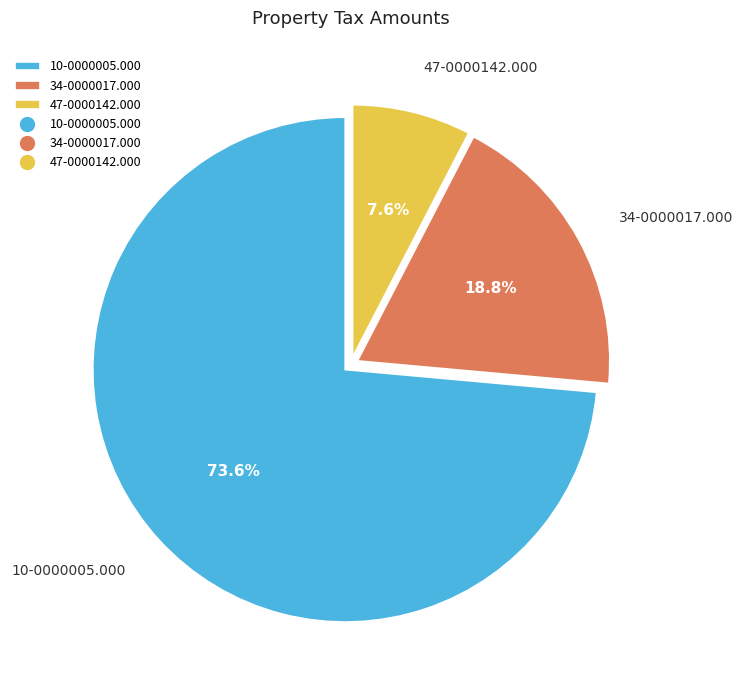

To the nearest percent, what is the difference between the 47-0000142.000 and 10-0000005.000 slice percentages?

66%